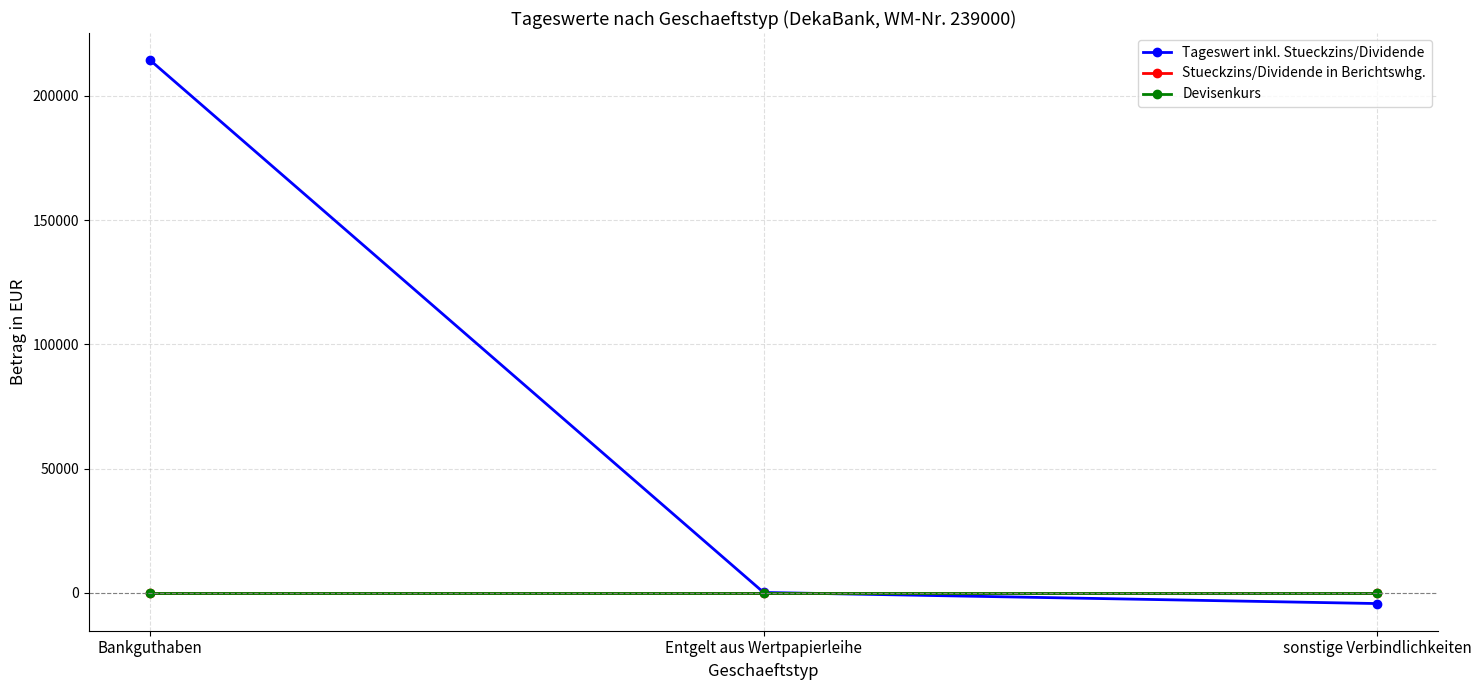

What is the total value across all series at Entgelt aus Wertpapierleihe?

114.4